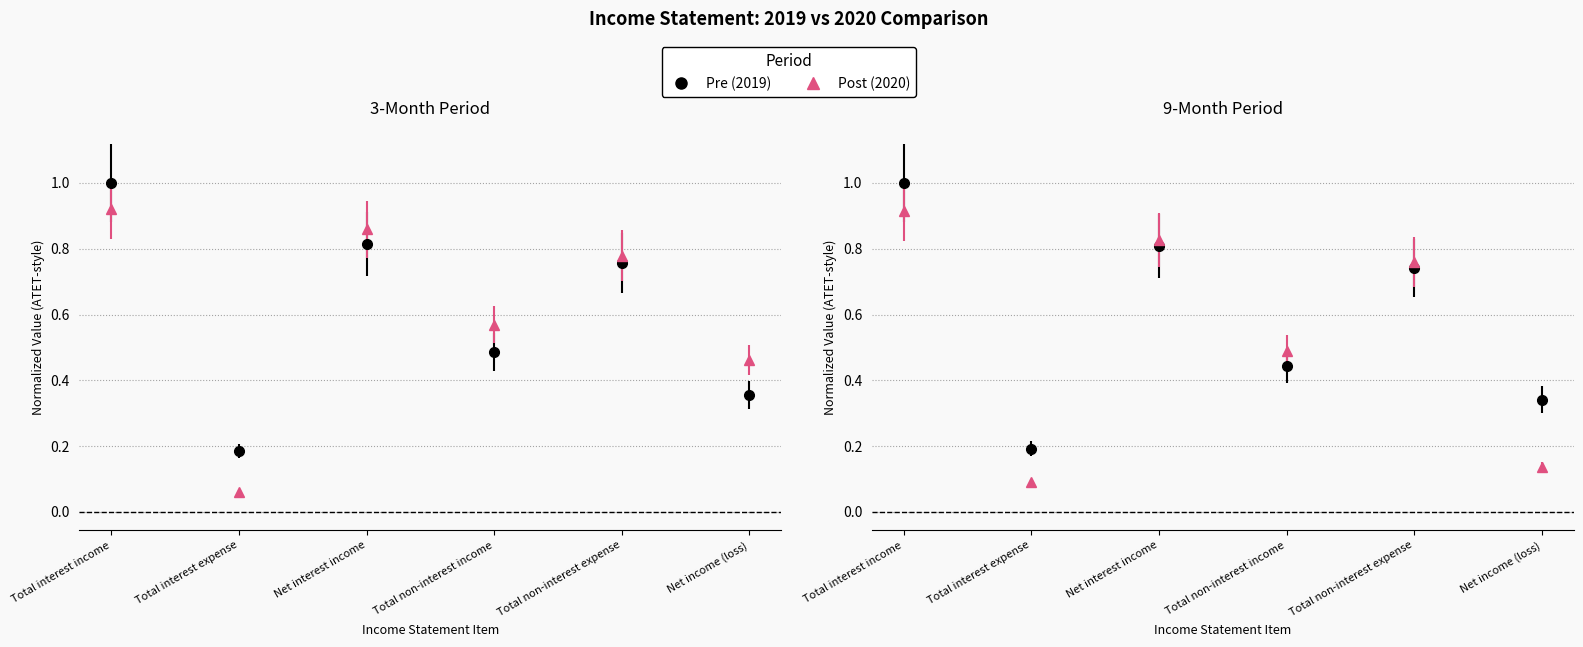

At which category does 9M Sep2019 reach its first local valley?

Total interest expense